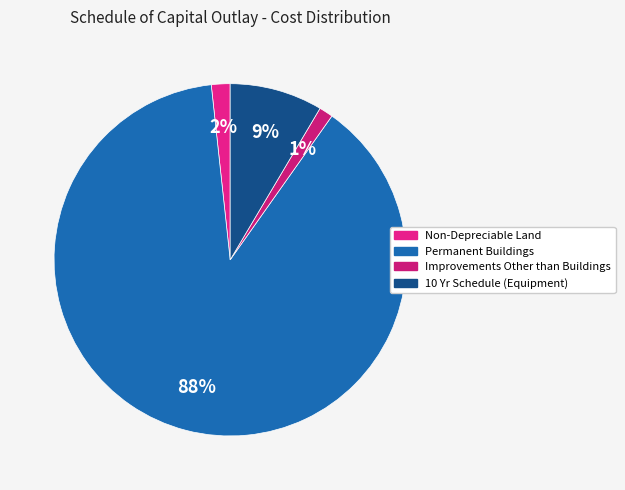

To the nearest percent, what percentage of the pie is Non-Depreciable Land?

2%